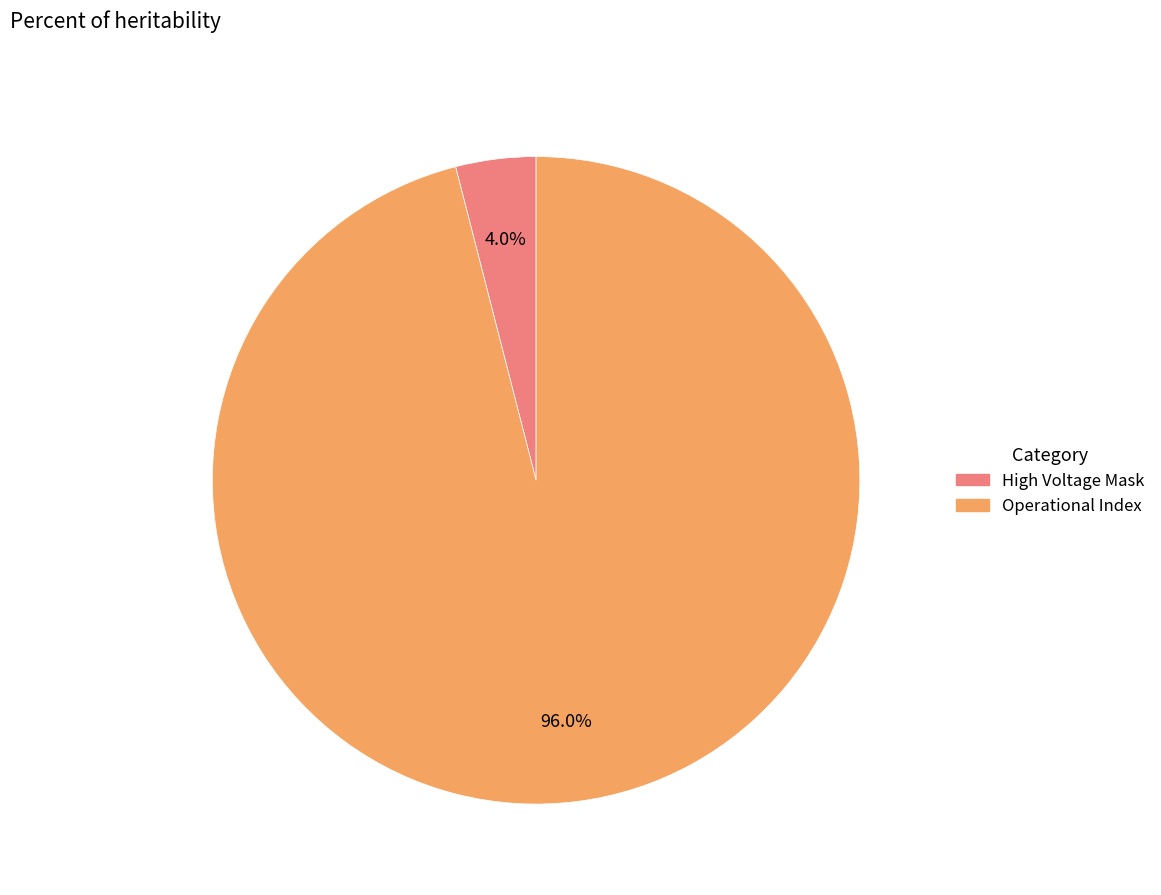

Is there a majority slice in this chart?

Yes